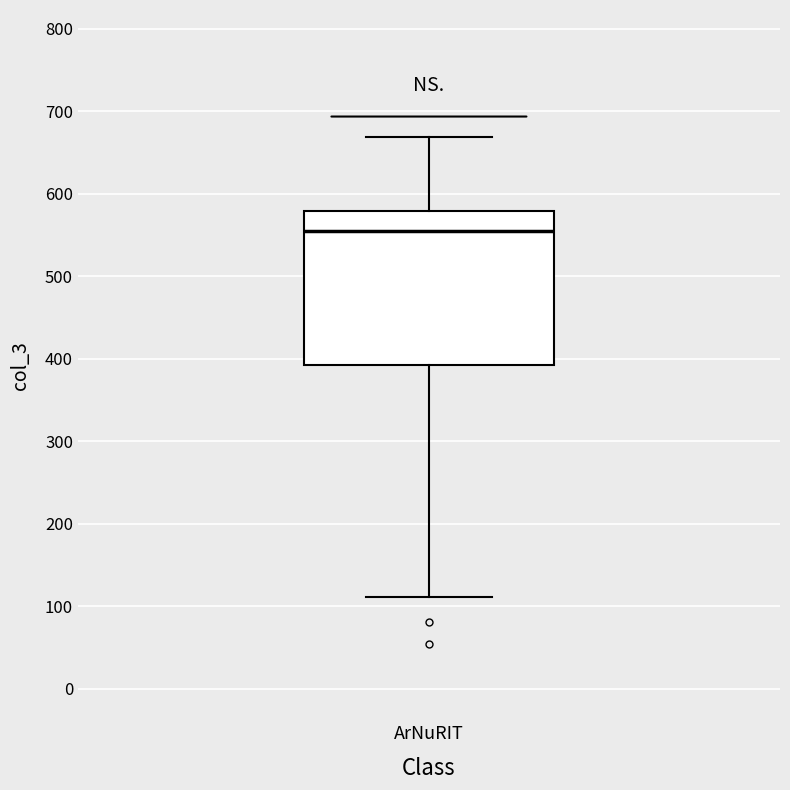

Where does the median line of the box for ArNuRIT sit on the y-axis? The values are not printed on the chart, so give them approximately, as read against the axis.

550